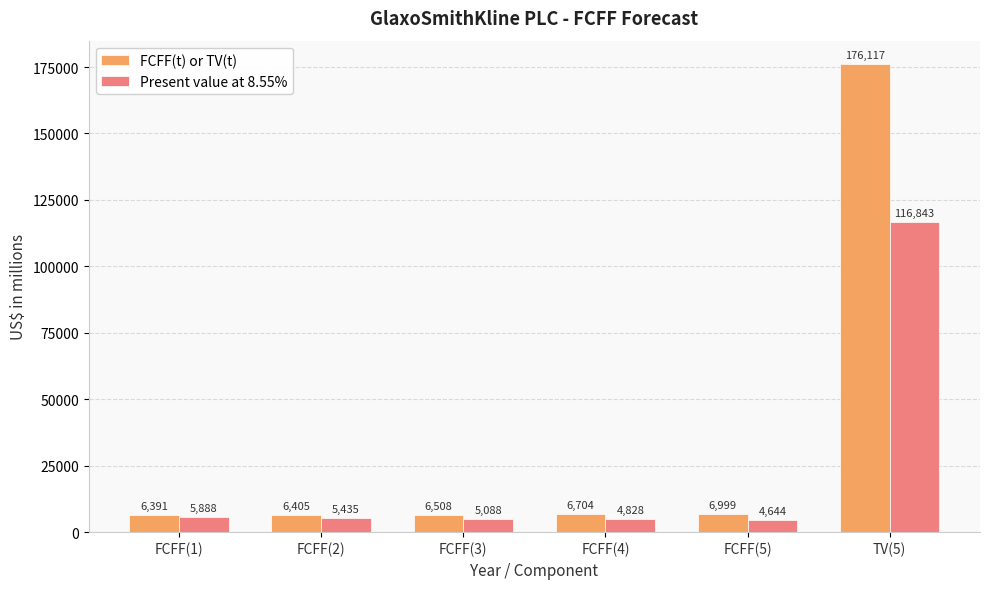

Which series has the largest range (max minus min)?

FCFF(t) or TV(t)